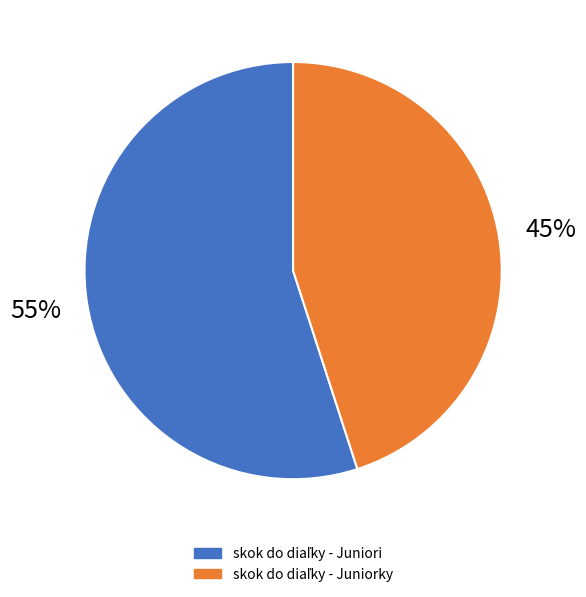

Does skok do diaľky - Juniorky account for over 50% of the chart?

No